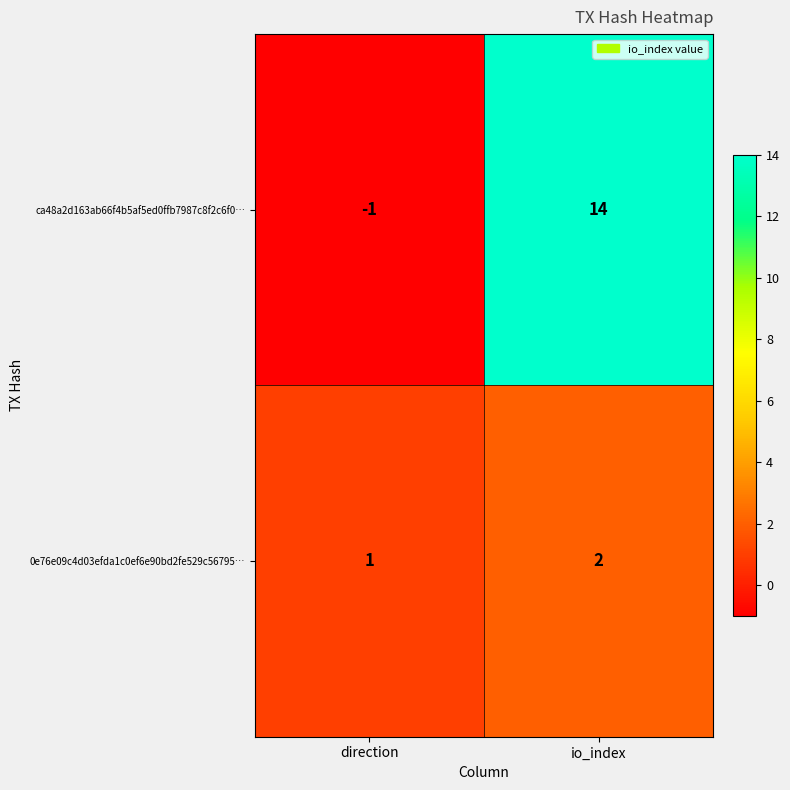

Reading left to right, extract all data points from this chart.

ca48a2d163ab66f4b5af5ed0ffb7987c8f2c6f0…: -1	14
0e76e09c4d03efda1c0ef6e90bd2fe529c56795…: 1	2